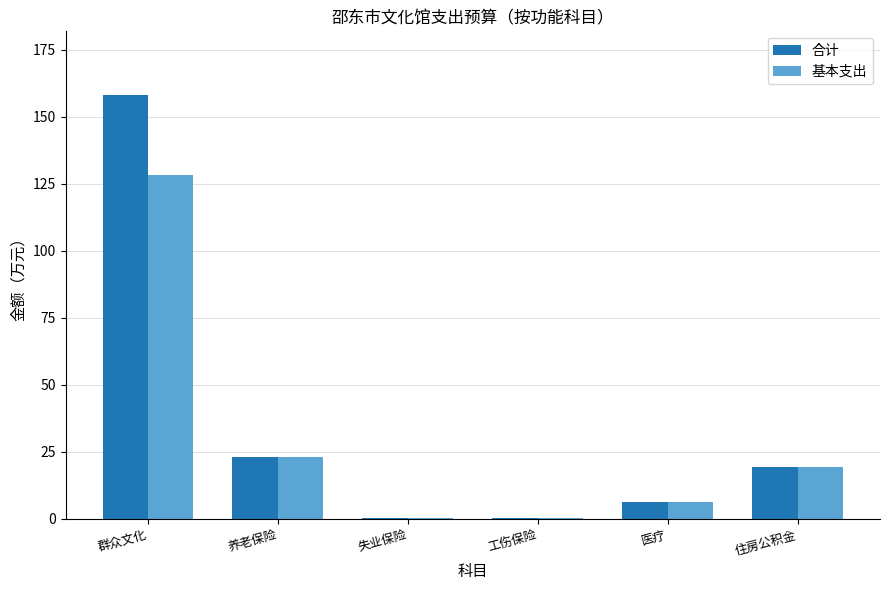

What is the highest value of the 合计 series?

158.1